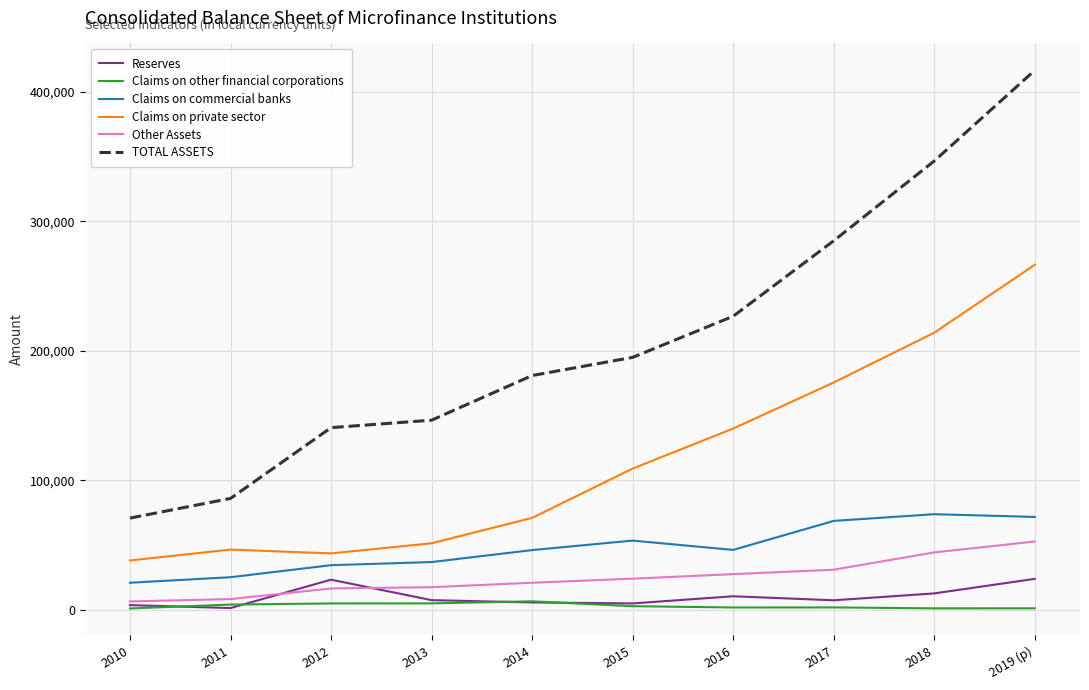

True or false: Claims on private sector and Reserves cross at least once.

False